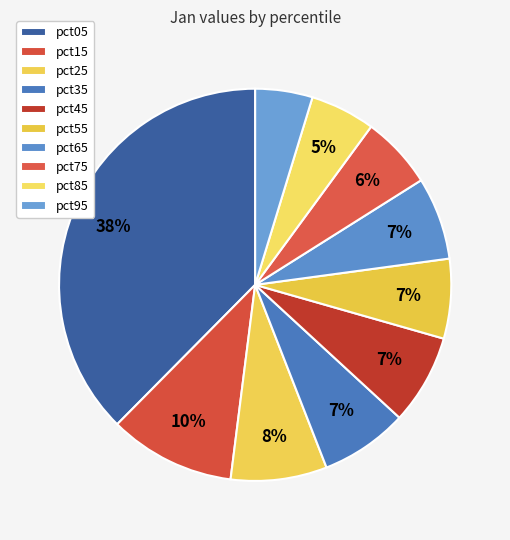

How much of the chart is everything except pct35?

92.8%